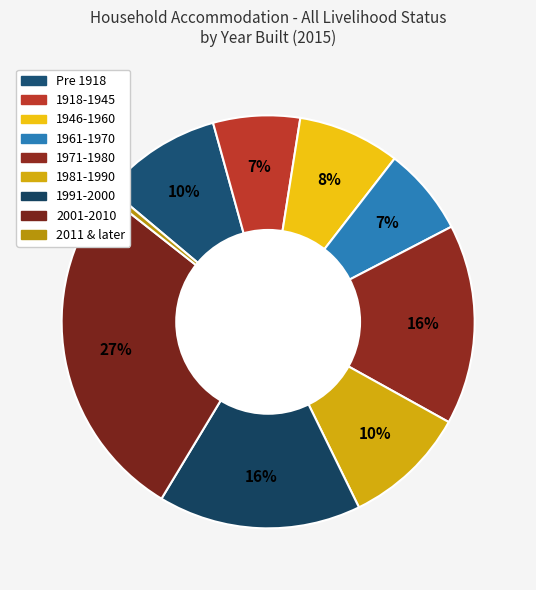

Count the number of slices in the pie.

9